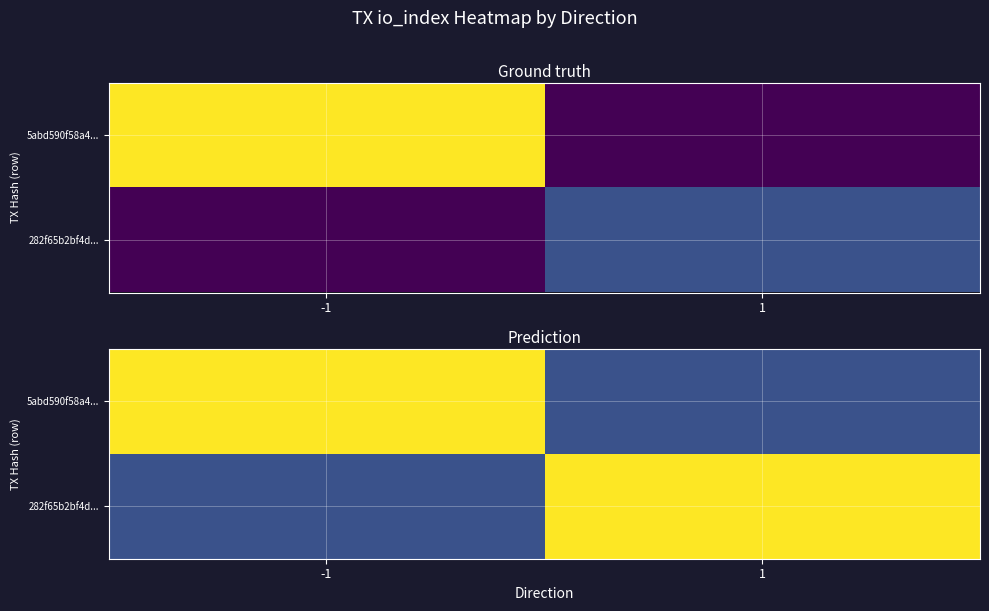

What is the sum of the 5abd590f58a4... values at 1 and -1?

15